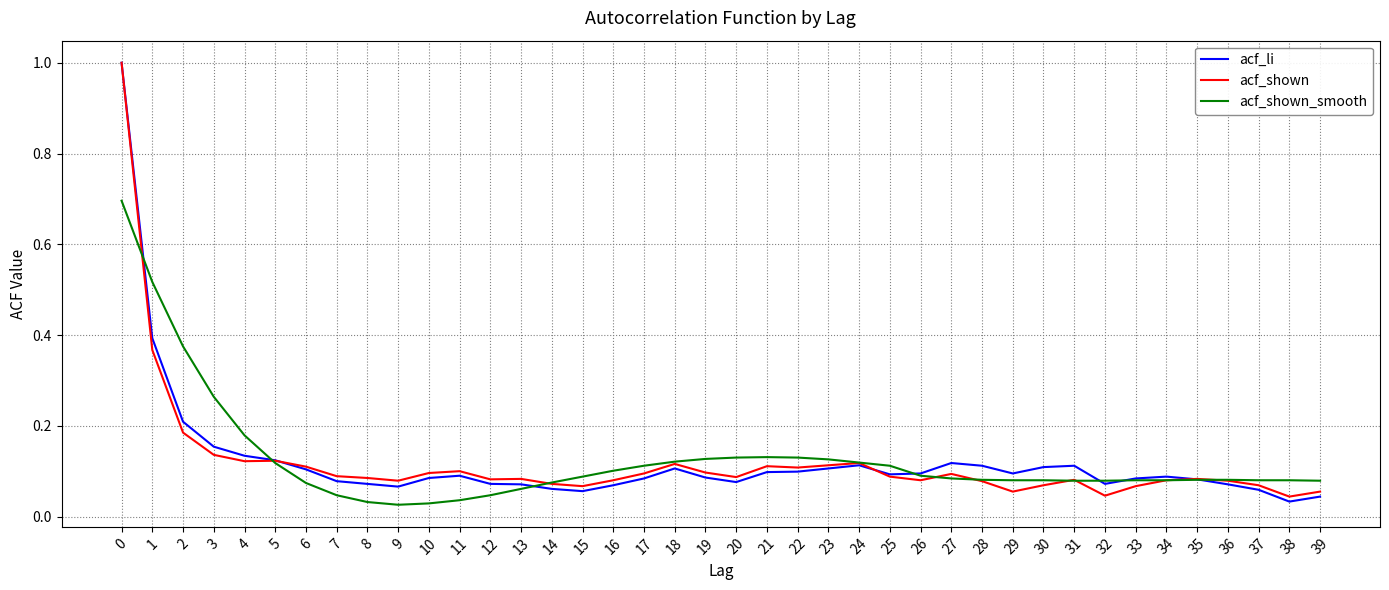

What is the sum of all acf_shown_smooth values?

5.0